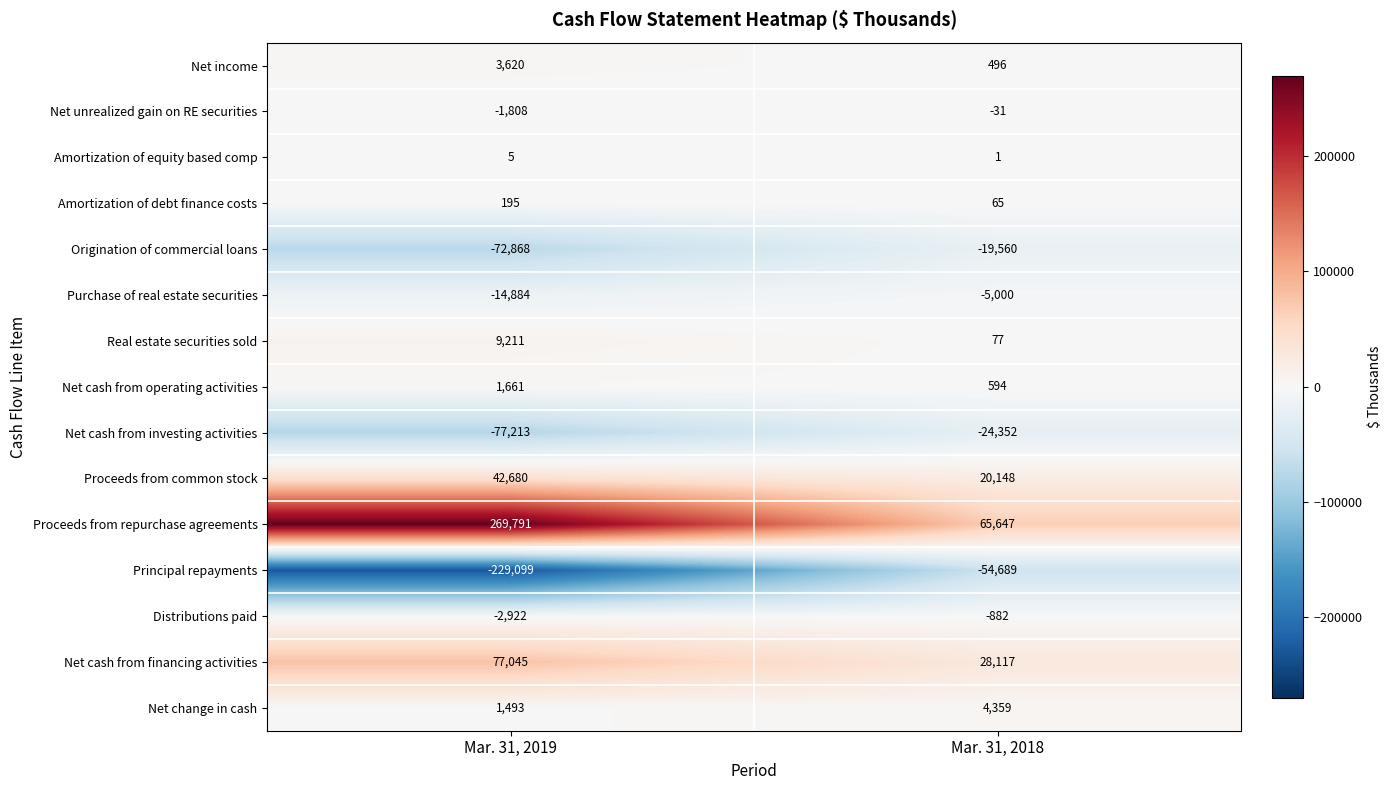

Between Mar. 31, 2019 and Mar. 31, 2018, which series saw the biggest shift?

Proceeds from repurchase agreements